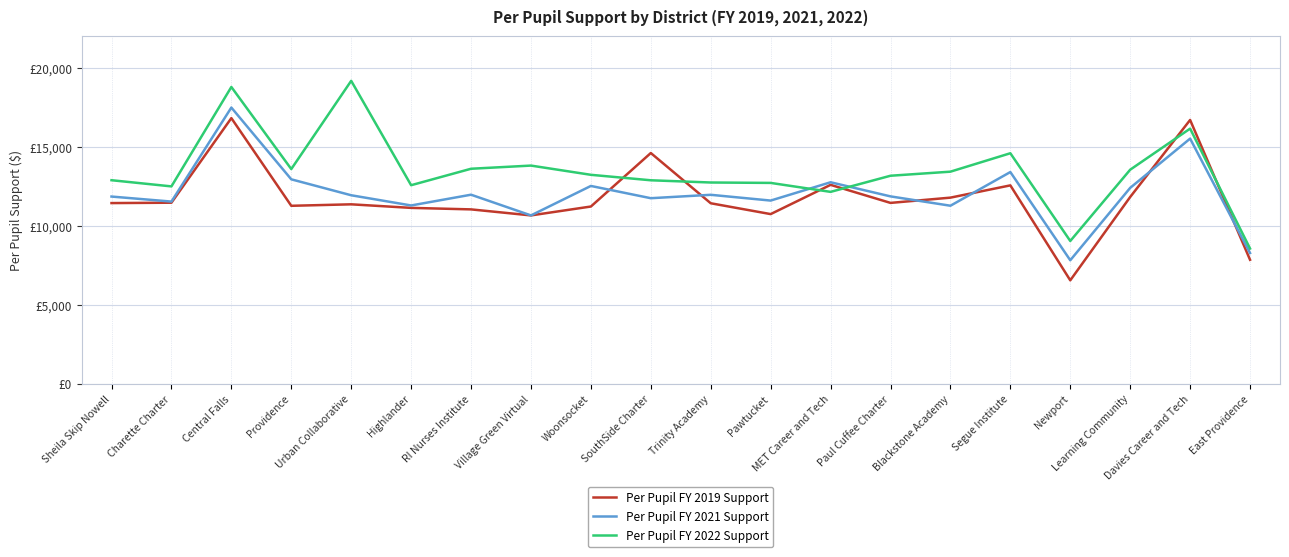

Does the chart have visible grid lines?

Yes